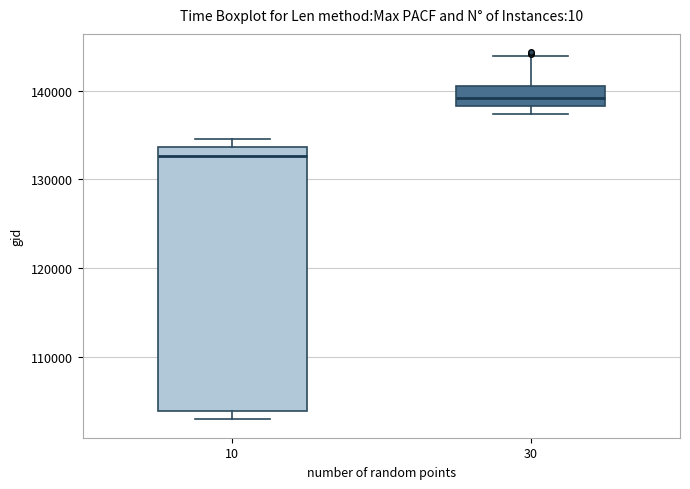

Reading left to right, read every box against the y-axis: the position of its median line, the range the box covers, and the ends of its whiskers. The values are not printed on the chart, so give them approximately, as read against the axis.

10: median 133000, box 104000 to 134000, whiskers 103000 to 135000
30: median 139000, box 138000 to 141000, whiskers 137000 to 144000